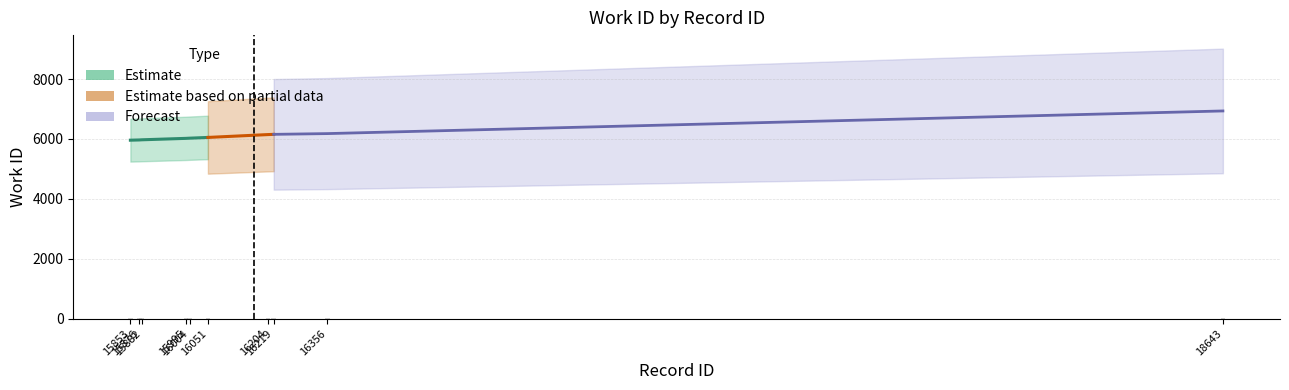

What is the ratio of the value at 16219 to the value at 16051?

1.0